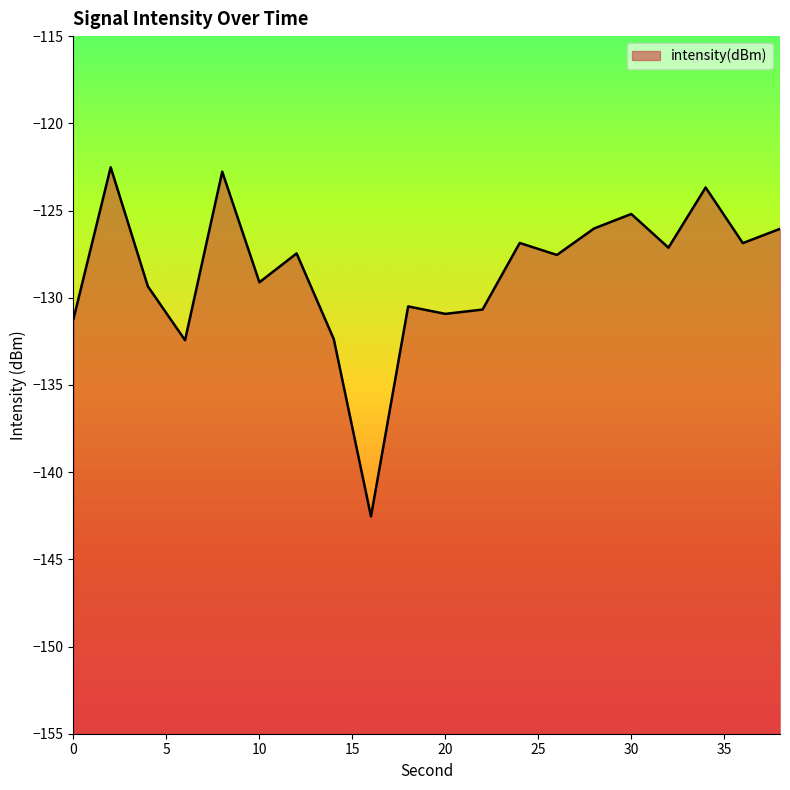

At which label does the data first exceed -127?

2